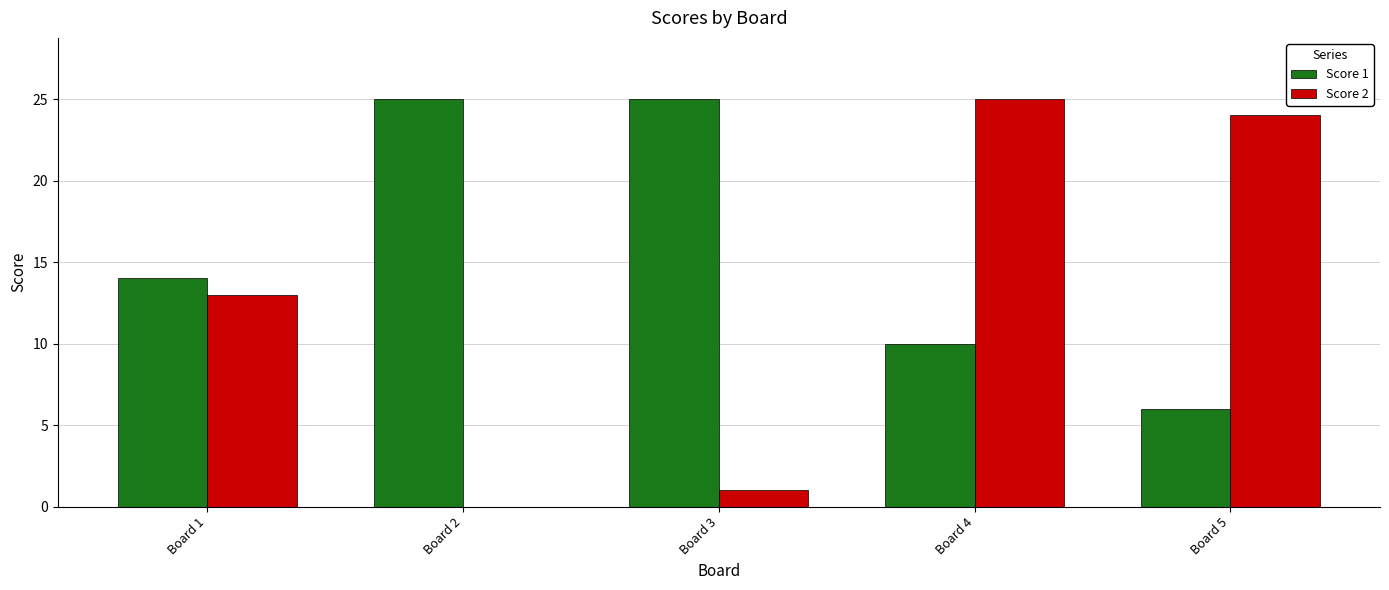

Which series has the largest total across all categories?

Score 1